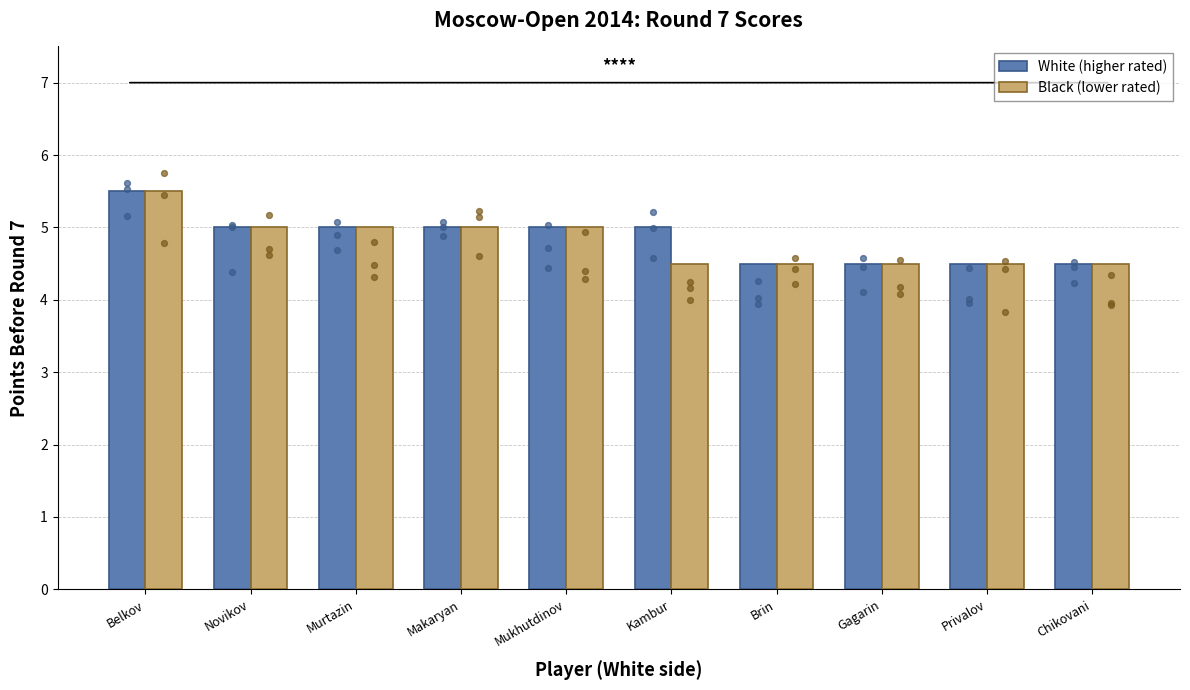

At how many categories does at least one series exceed 5?

1